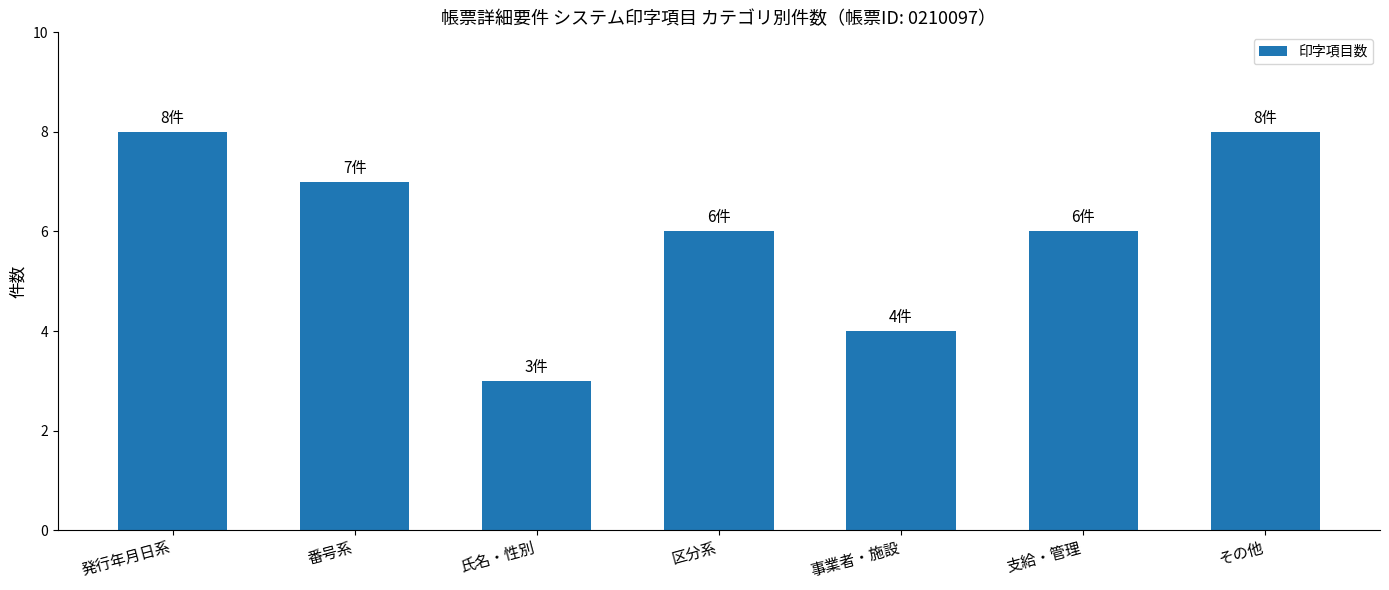

What is the difference between the maximum and minimum values?

5